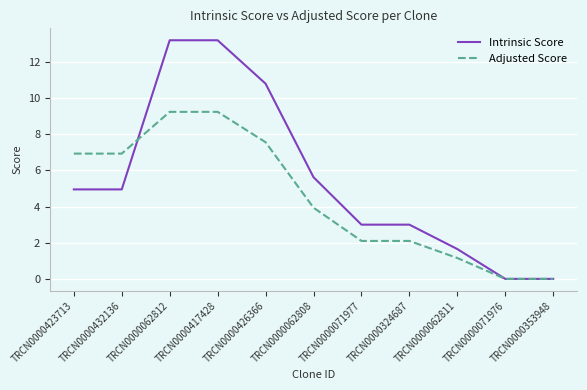

What is the spread (max minus min) of values at TRCN0000417428?

4.0